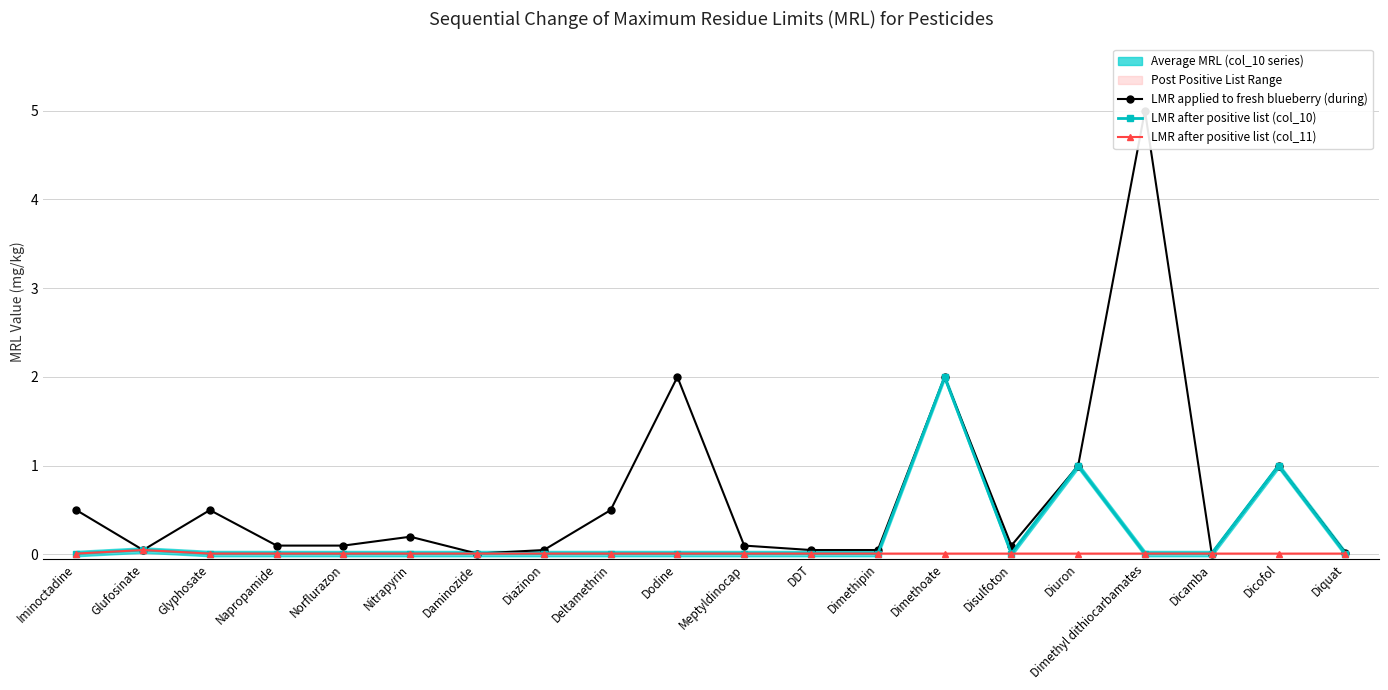

What position from the left is Glyphosate?

3